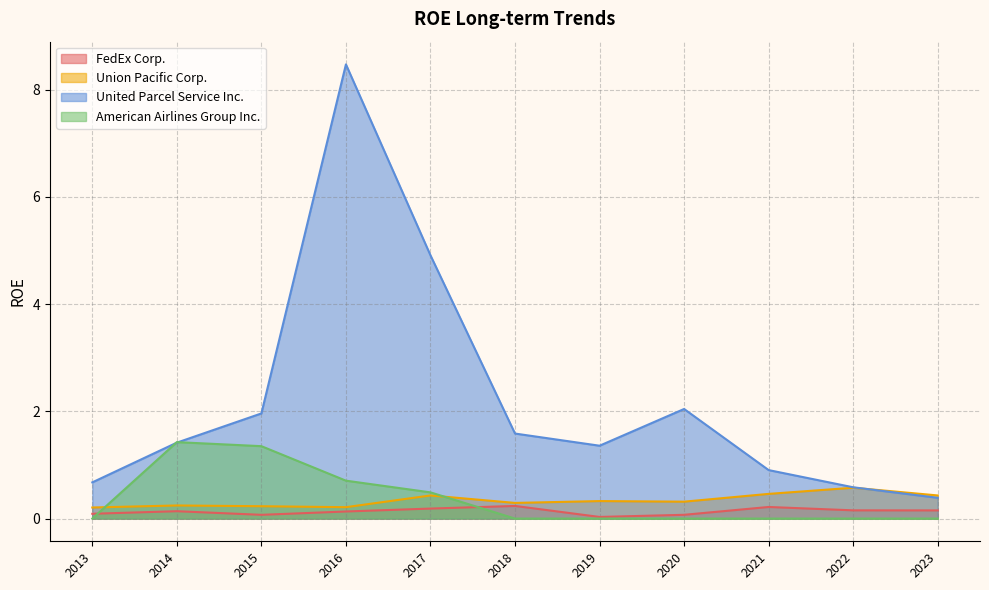

Which series has the largest total across all categories?

United Parcel Service Inc.